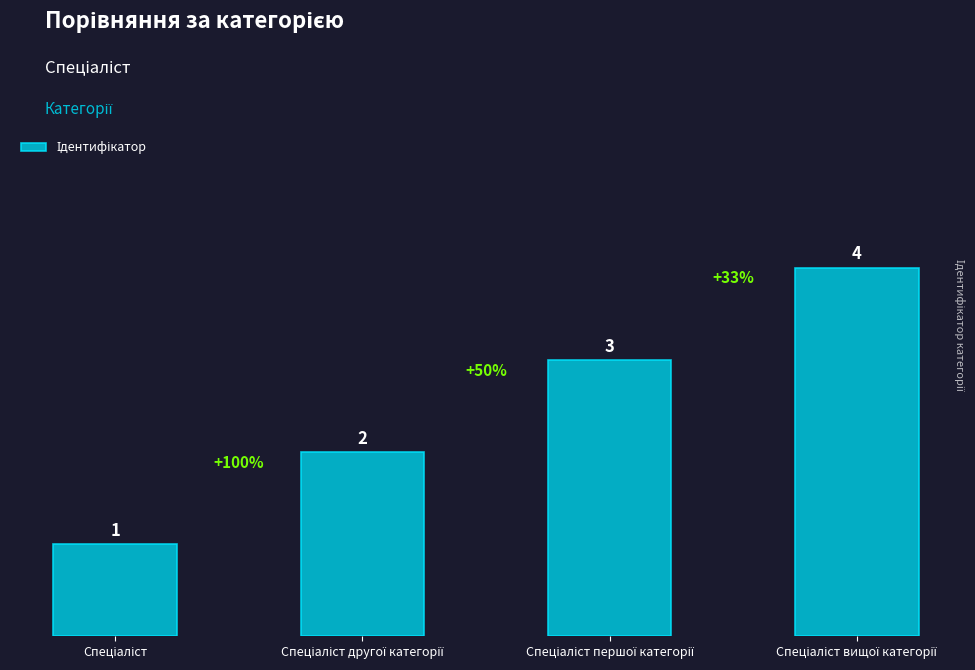

What is the greatest value displayed?

4